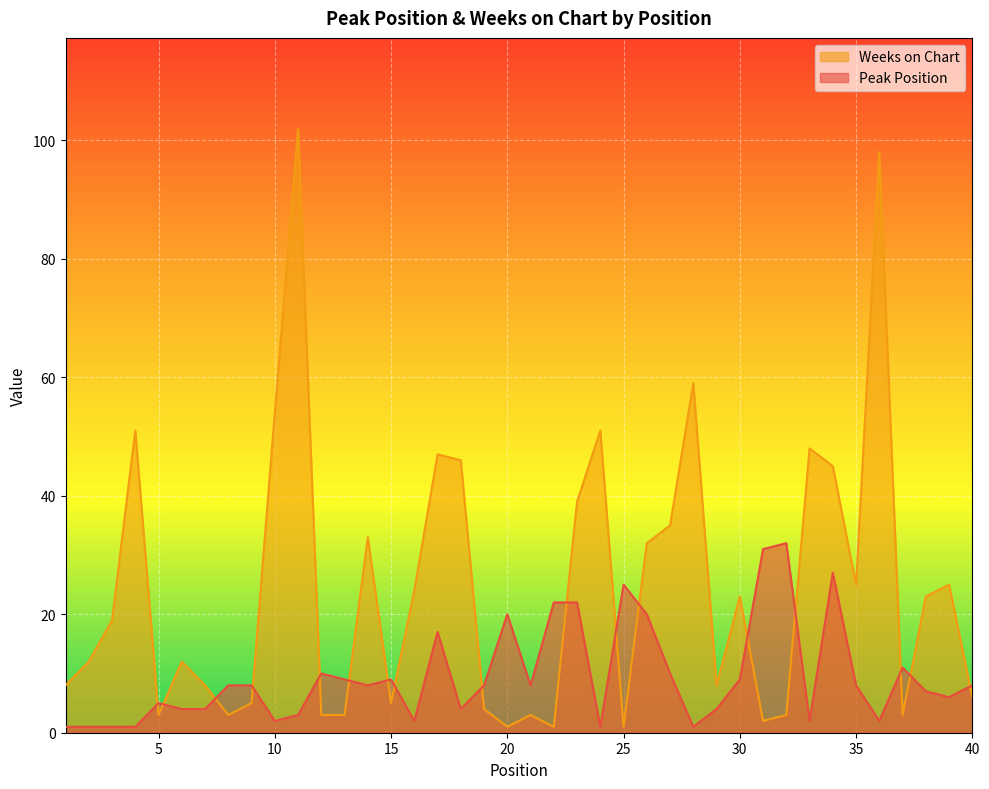

Reading left to right, list all the values displayed in this chart.

Peak Position: 1	1	1	1	5	4	4	8	8	2	3	10	9	8	9	2	17	4	8	20	8	22	22	1	25	20	10	1	4	9	31	32	2	27	8	2	11	7	6	8
Weeks on Chart: 8	12	19	51	3	12	8	3	5	54	102	3	3	33	5	24	47	46	4	1	3	1	39	51	1	32	35	59	8	23	2	3	48	45	25	98	3	23	25	6